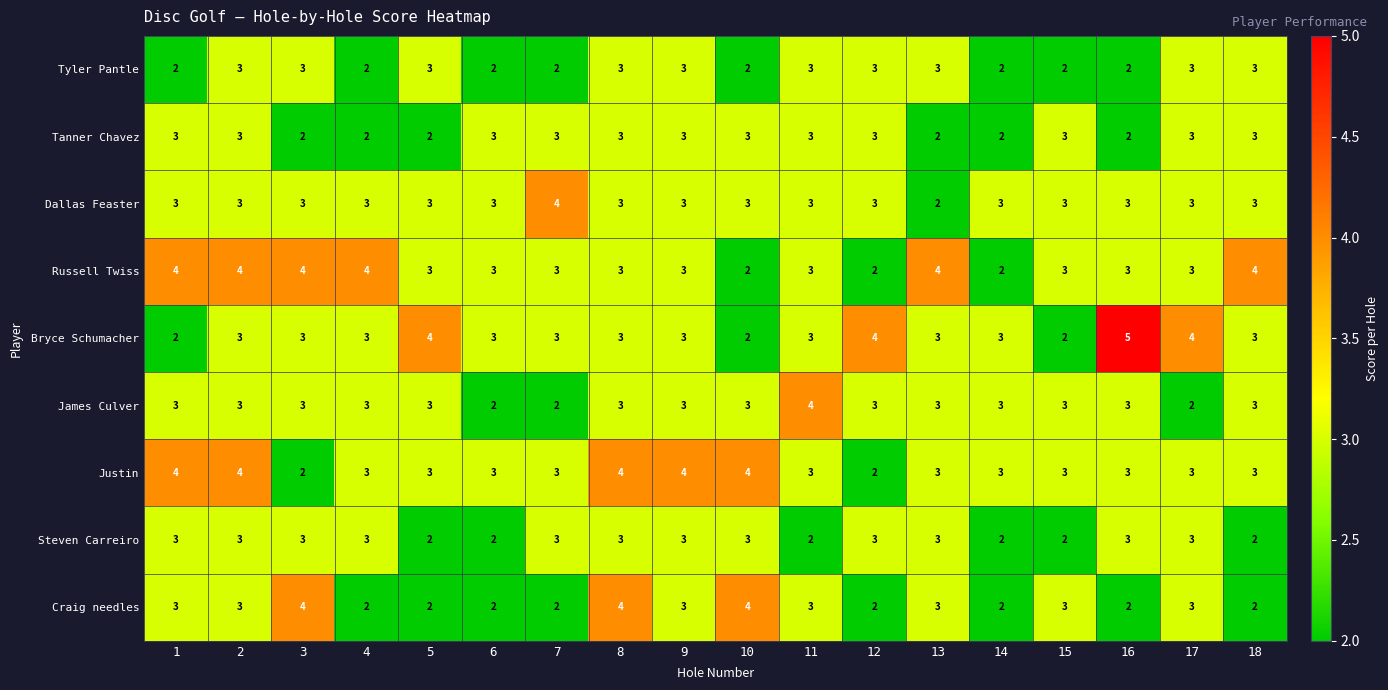

At which label does James Culver reach its peak?

11